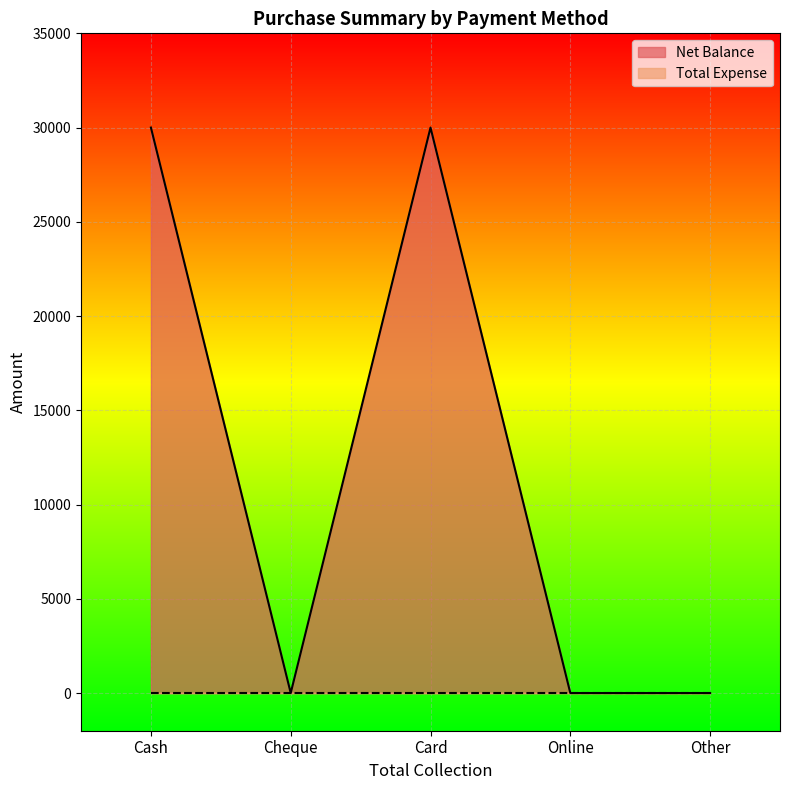

What position from the right is Card?

3